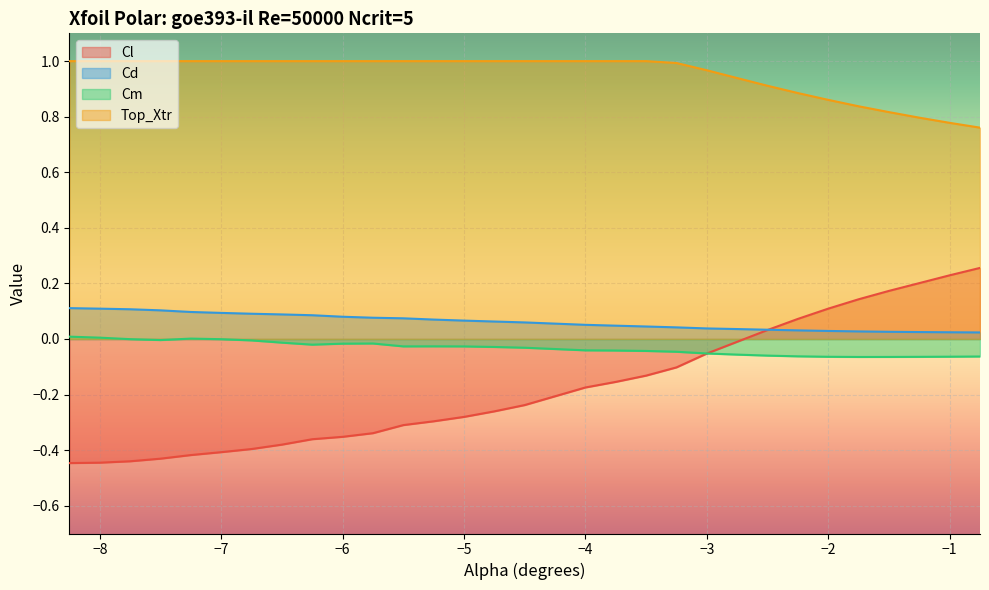

How many negative values does the Cm series have?

27